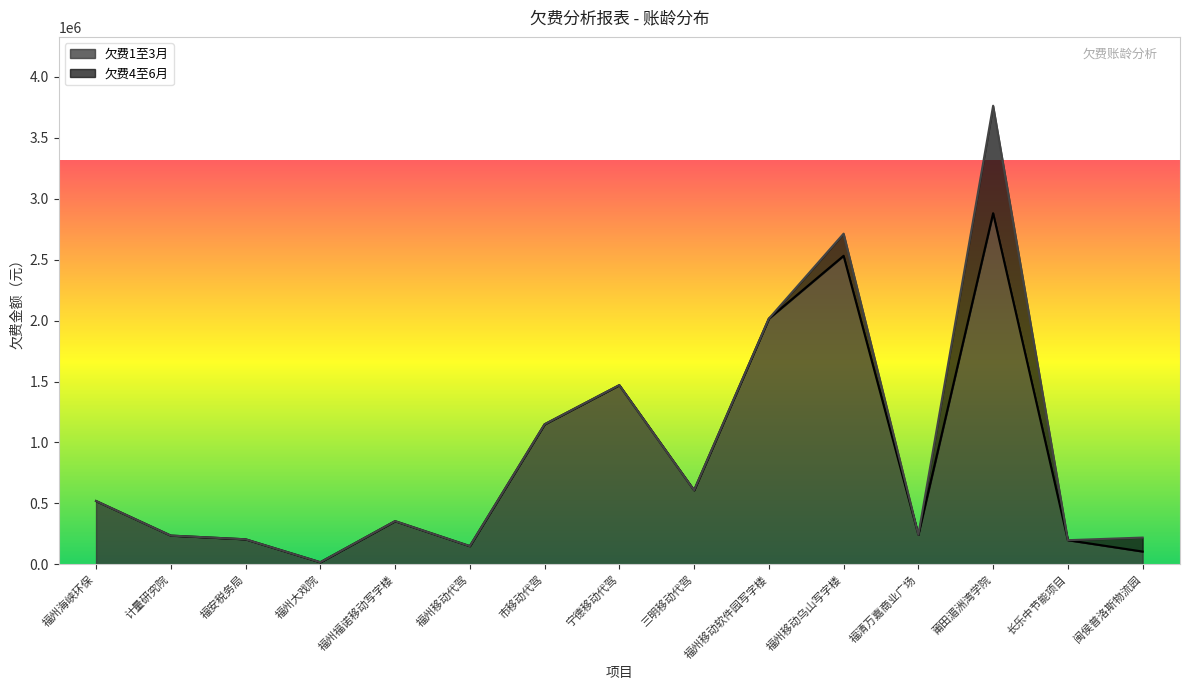

How many points are higher than both their immediate neighbors (excluding endpoints)?

4